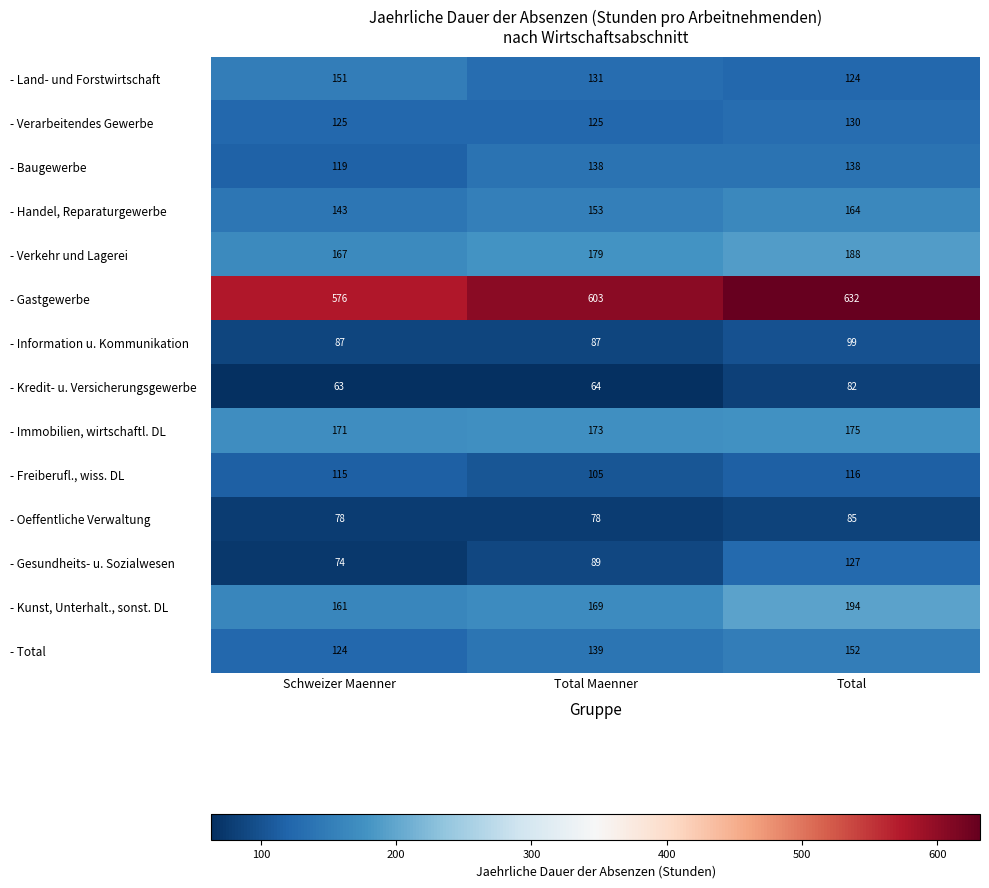

What is the approximate value of - Freiberufl., wiss. DL at Total, to the nearest 5?

115